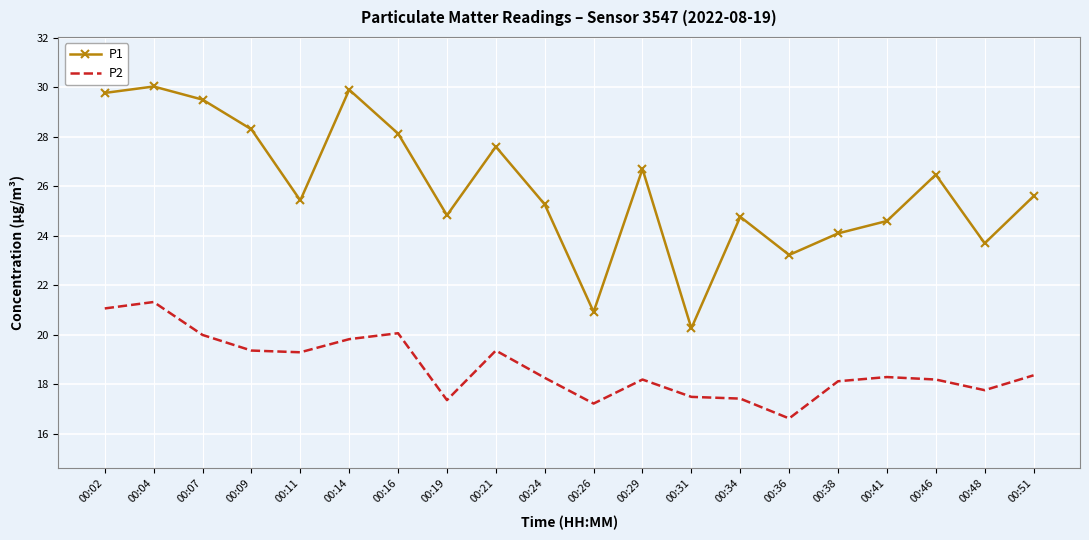

Is the value of P1 at 00:21 greater than the value of P2 at 00:11?

Yes